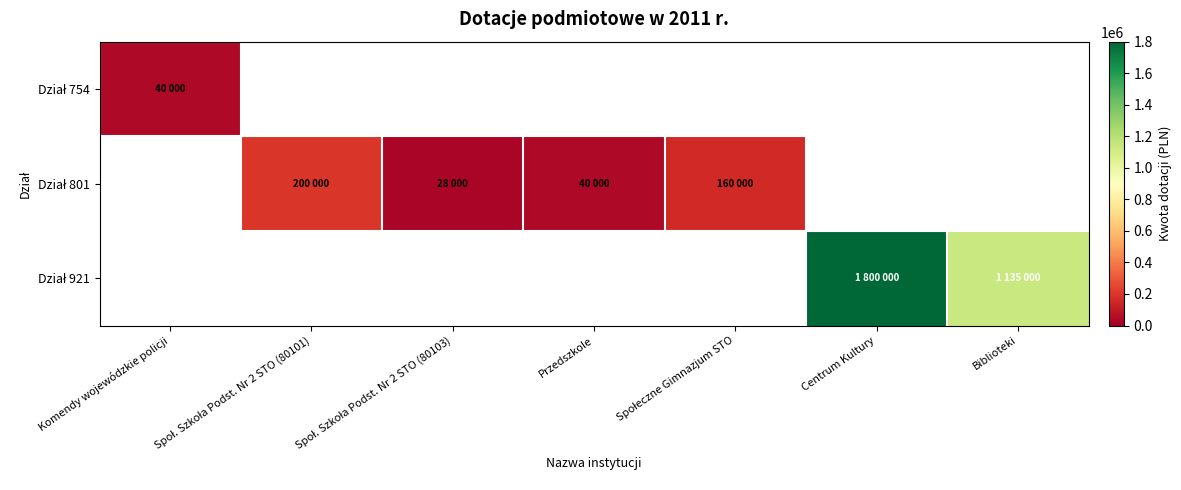

What value does the Dział 921 series have at Biblioteki?

1135000.0